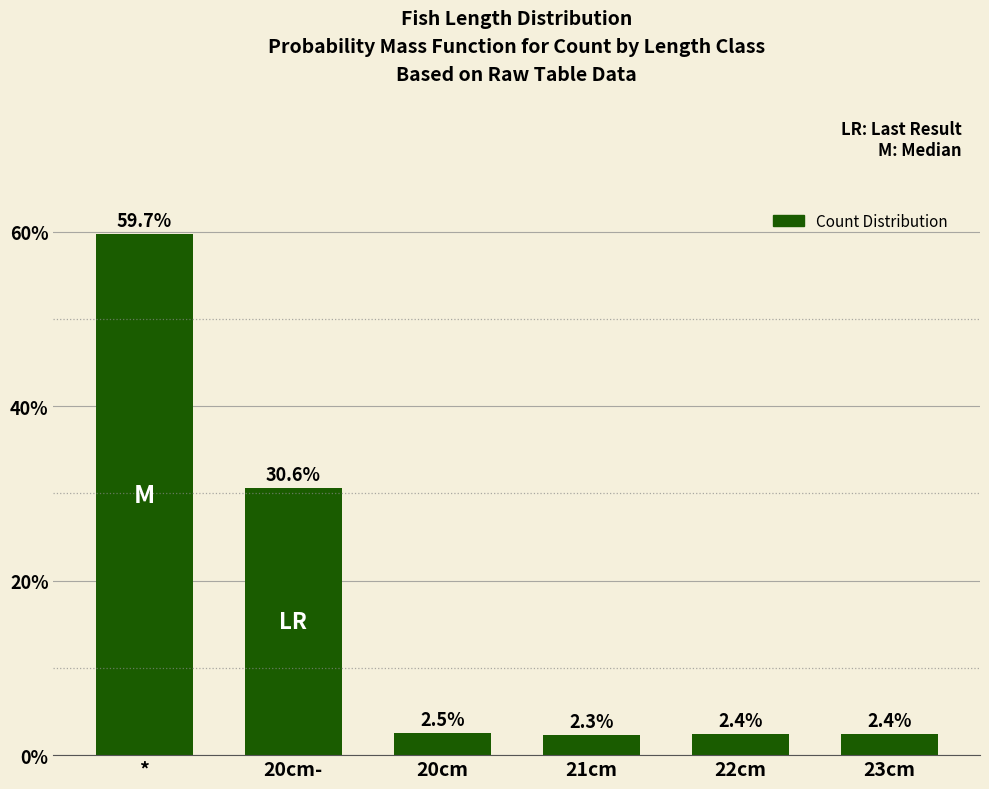

The chart shows a value of 59.7 at *. True or false?

True